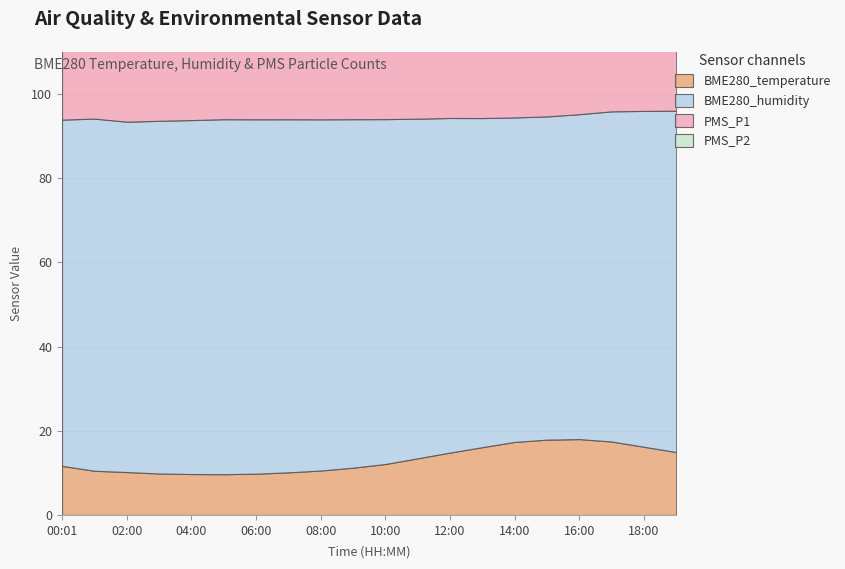

Reading left to right, what are all the values shown in this chart?

BME280_temperature: 11.7	10.5	10.2	9.8	9.7	9.7	9.8	10.1	10.6	11.2	12.1	13.4	14.8	16.1	17.4	17.9	18.0	17.4	16.2	14.9
BME280_humidity: 82.3	83.7	83.2	83.8	84.1	84.3	84.2	83.9	83.5	82.8	82.0	80.7	79.5	78.2	77.1	76.8	77.2	78.5	79.8	81.1
PMS_P1: 54.0	56.2	54.5	52.8	51.0	53.2	55.5	57.0	54.2	52.5	50.8	53.0	55.2	57.5	56.0	54.2	52.5	54.8	56.0	55.2
PMS_P2: 46.0	47.8	46.8	45.5	44.0	45.2	47.0	48.2	46.8	45.0	43.5	45.2	47.0	48.8	47.5	46.0	44.5	46.0	47.2	46.8